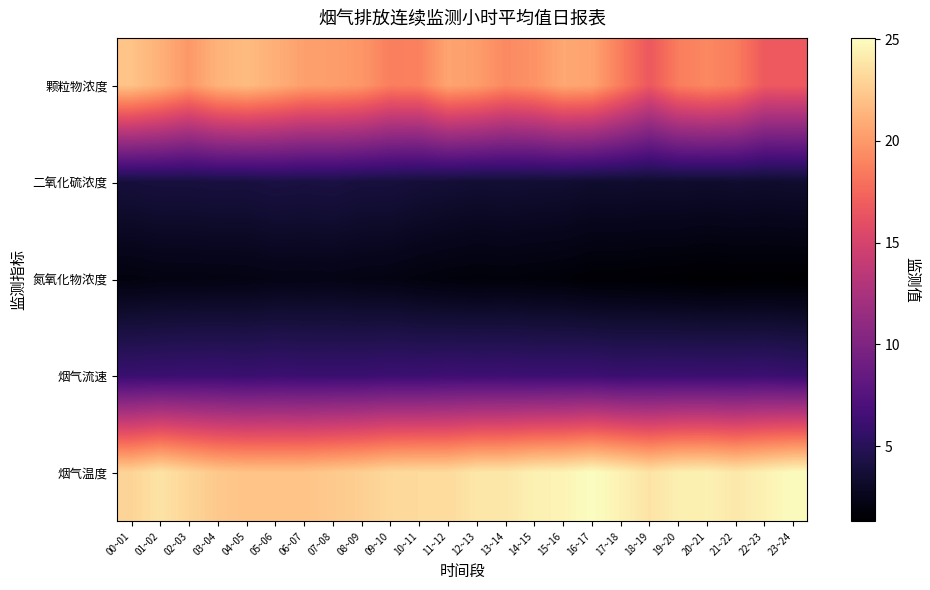

Reading left to right, extract all data points from this chart.

颗粒物浓度: 00~01=22.1	01~02=21.2	02~03=19.9	03~04=21.3	04~05=21.7	05~06=21.1	06~07=20.3	07~08=20.2	08~09=19.9	09~10=18.7	10~11=18.8	11~12=20.6	12~13=20.2	13~14=19.2	14~15=19.7	15~16=20.7	16~17=20.5	17~18=18.6	18~19=16.6	19~20=18.6	20~21=19.1	21~22=18.6	22~23=16.7	23~24=16.8
二氧化硫浓度: 00~01=3.9	01~02=4.0	02~03=4.0	03~04=4.1	04~05=4.0	05~06=4.2	06~07=4.1	07~08=4.2	08~09=4.0	09~10=4.0	10~11=3.8	11~12=3.7	12~13=3.6	13~14=3.6	14~15=3.6	15~16=3.5	16~17=3.4	17~18=3.4	18~19=3.3	19~20=3.4	20~21=3.3	21~22=3.4	22~23=3.3	23~24=3.4
氮氧化物浓度: 00~01=2.0	01~02=2.1	02~03=2.1	03~04=2.1	04~05=2.2	05~06=2.3	06~07=2.3	07~08=2.3	08~09=2.2	09~10=2.1	10~11=2.0	11~12=1.8	12~13=1.8	13~14=1.8	14~15=1.7	15~16=1.7	16~17=1.5	17~18=1.5	18~19=1.4	19~20=1.4	20~21=1.3	21~22=1.3	22~23=1.4	23~24=1.4
烟气流速: 00~01=6.0	01~02=6.0	02~03=6.1	03~04=6.1	04~05=6.0	05~06=6.1	06~07=6.0	07~08=6.0	08~09=6.0	09~10=6.2	10~11=6.1	11~12=6.2	12~13=6.2	13~14=6.2	14~15=6.1	15~16=6.2	16~17=6.2	17~18=6.0	18~19=6.1	19~20=6.1	20~21=6.1	21~22=6.1	22~23=6.1	23~24=5.9
烟气温度: 00~01=23.0	01~02=23.8	02~03=23.0	03~04=22.3	04~05=22.1	05~06=22.1	06~07=22.1	07~08=22.4	08~09=22.7	09~10=23.2	10~11=23.3	11~12=23.3	12~13=23.9	13~14=23.9	14~15=24.4	15~16=24.6	16~17=25.1	17~18=24.5	18~19=23.7	19~20=24.3	20~21=24.4	21~22=24.0	22~23=24.5	23~24=25.0